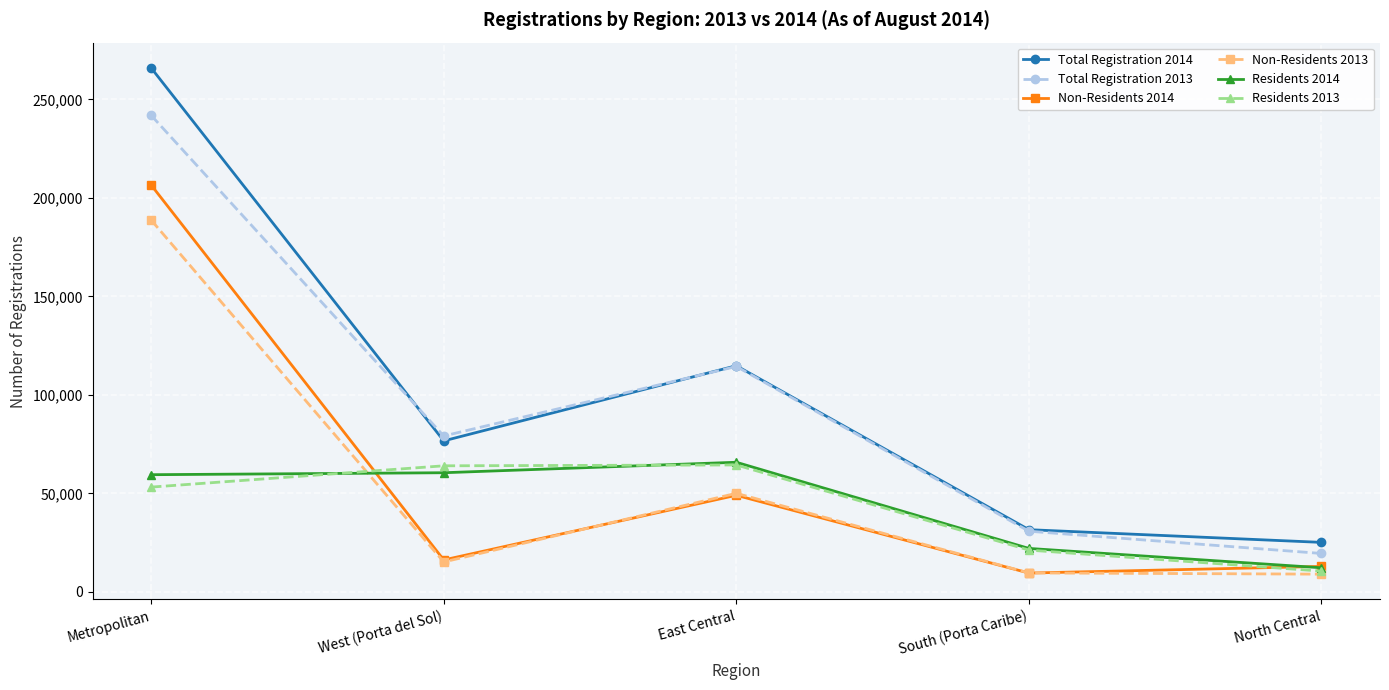

At which label is Total Registration 2014 closest to 145524?

East Central